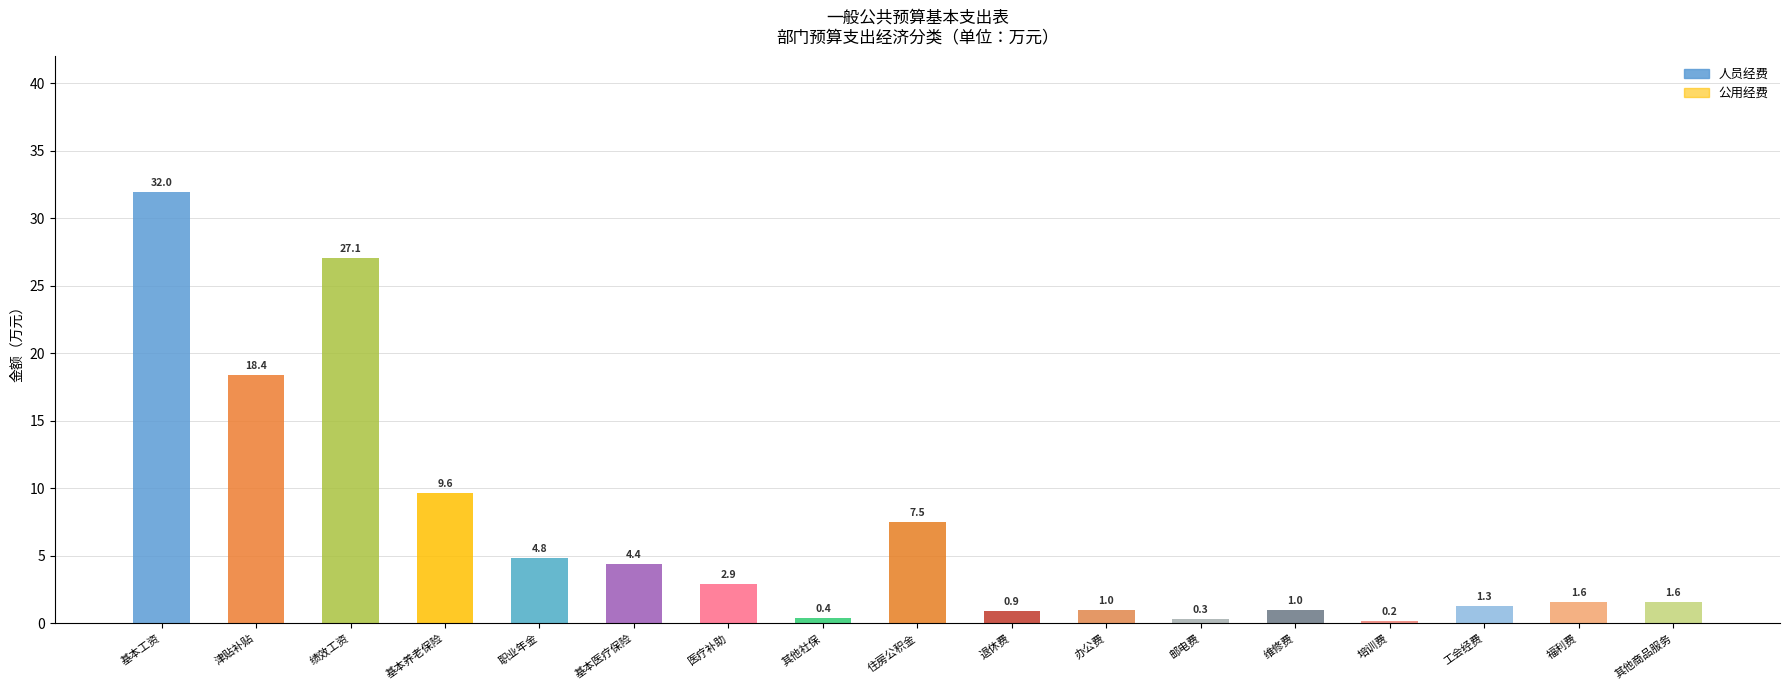

Rank the series by their average value, from highest to lowest.

人员经费, 公用经费